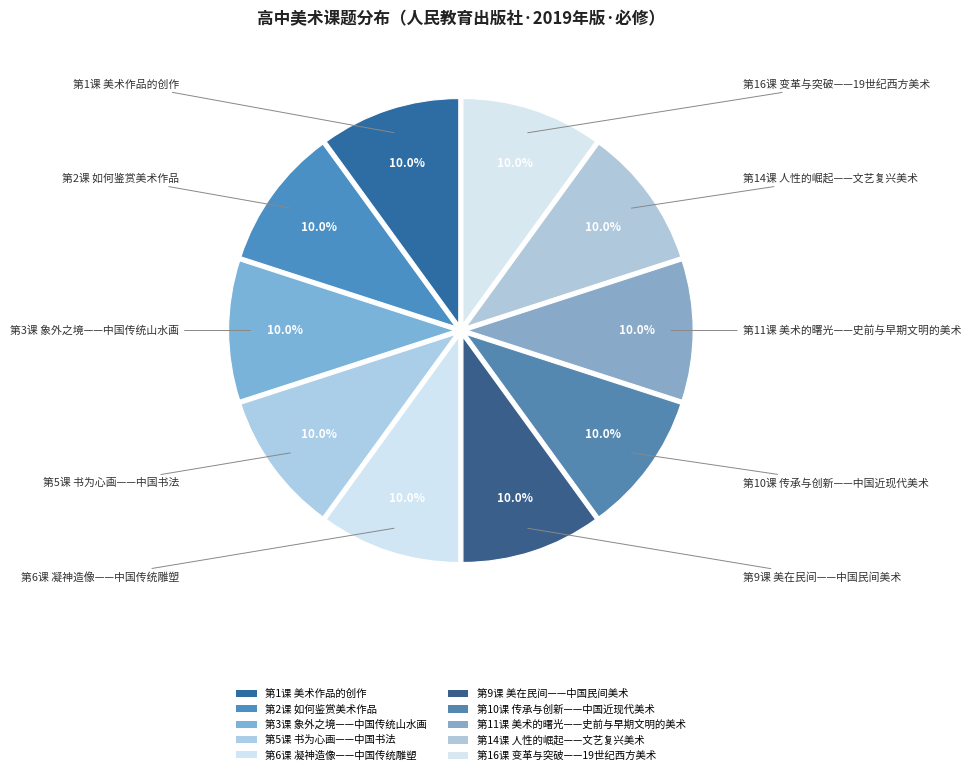

How many slices are in this pie chart?

10